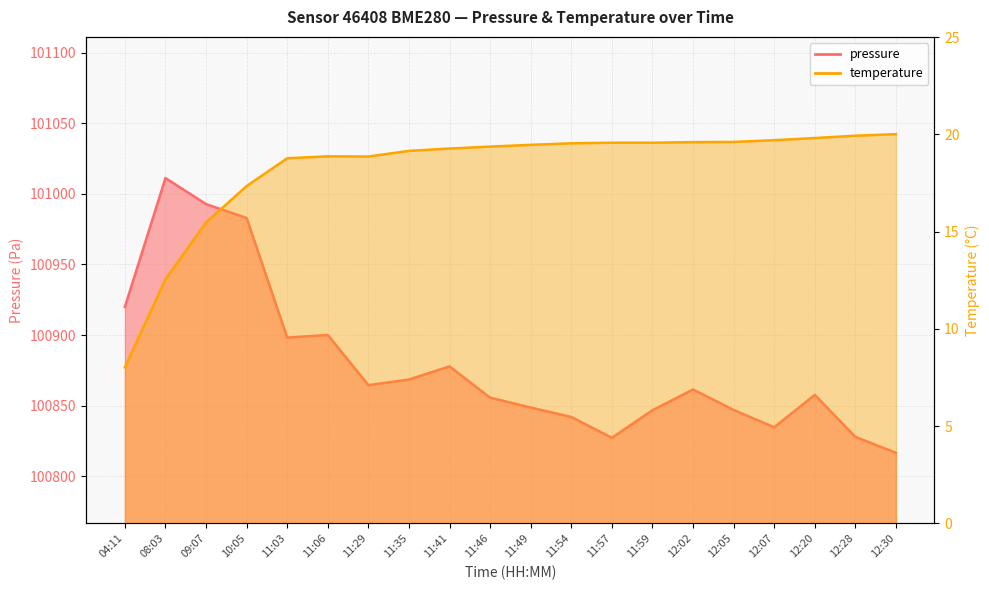

How many data points in pressure are less than 100861?

10